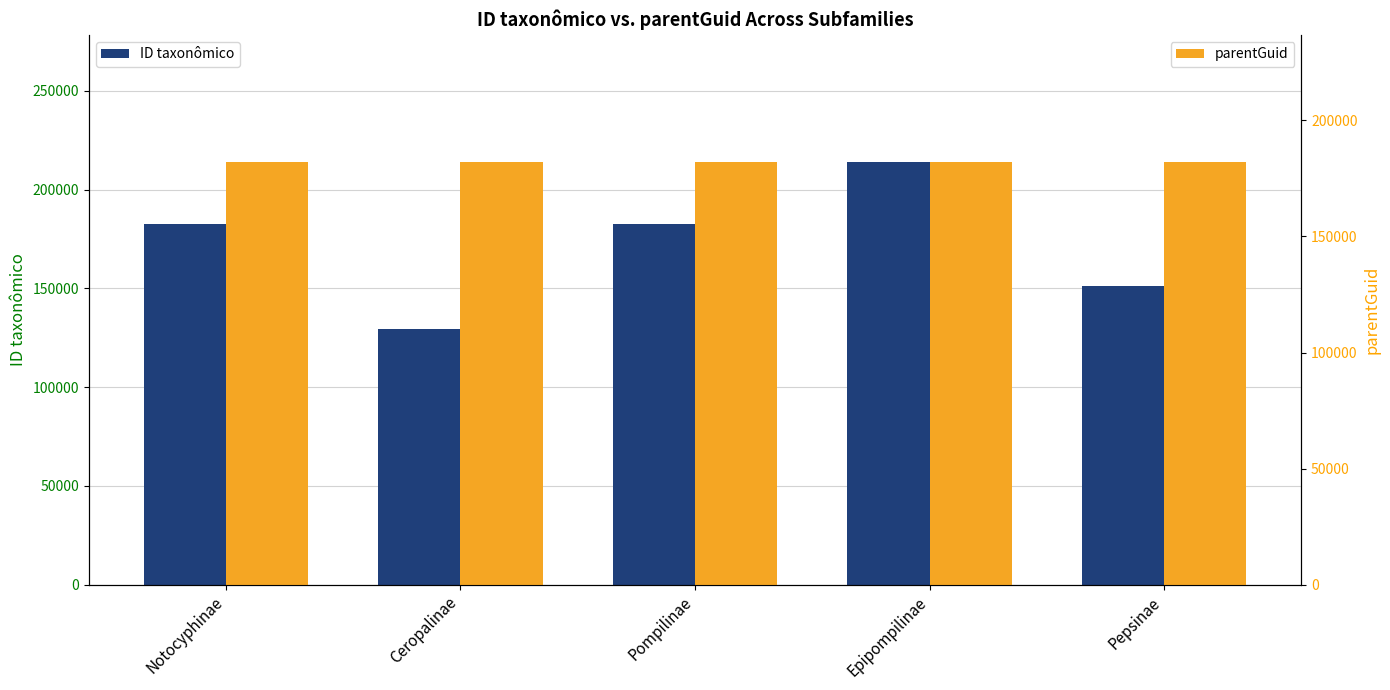

Where does the ID taxonômico series first go above 182423?

Notocyphinae